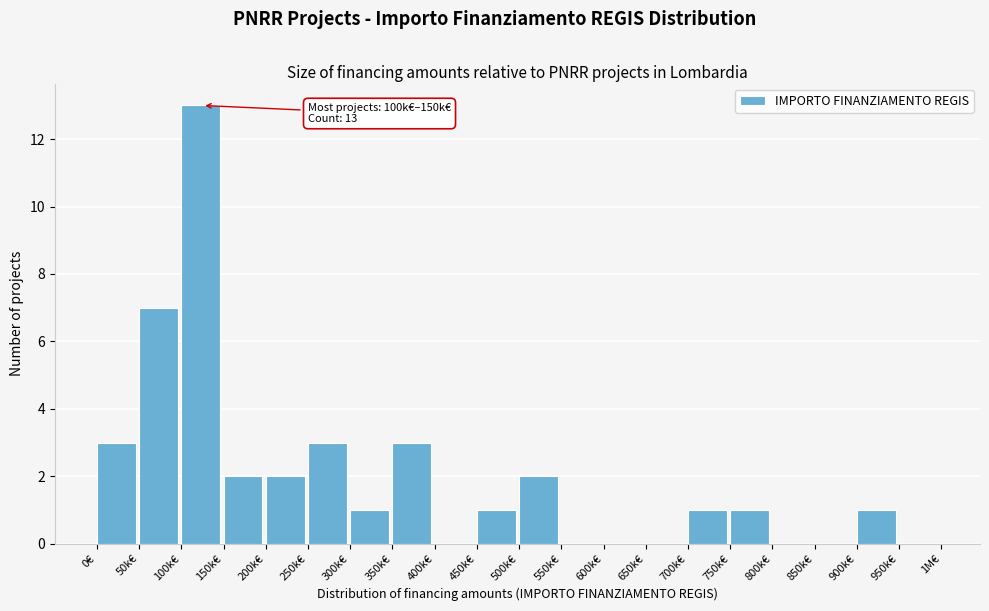

Reading left to right, what are all the values shown in this chart?

0€=3	50k€=7	100k€=13	150k€=2	200k€=2	250k€=3	300k€=1	350k€=3	400k€=0	450k€=1	500k€=2	550k€=0	600k€=0	650k€=0	700k€=1	750k€=1	800k€=0	850k€=0	900k€=1	950k€=0